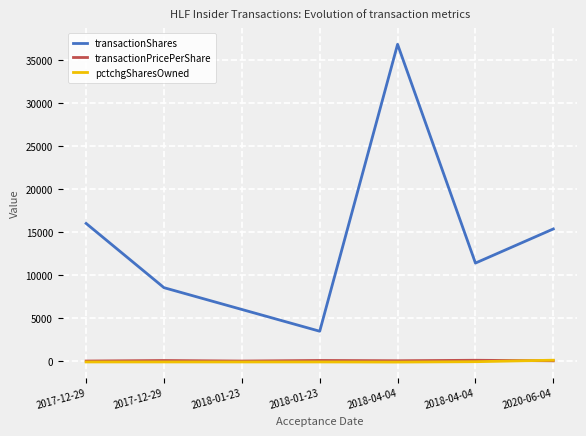

True or false: pctchgSharesOwned and transactionPricePerShare intersect in this chart.

True